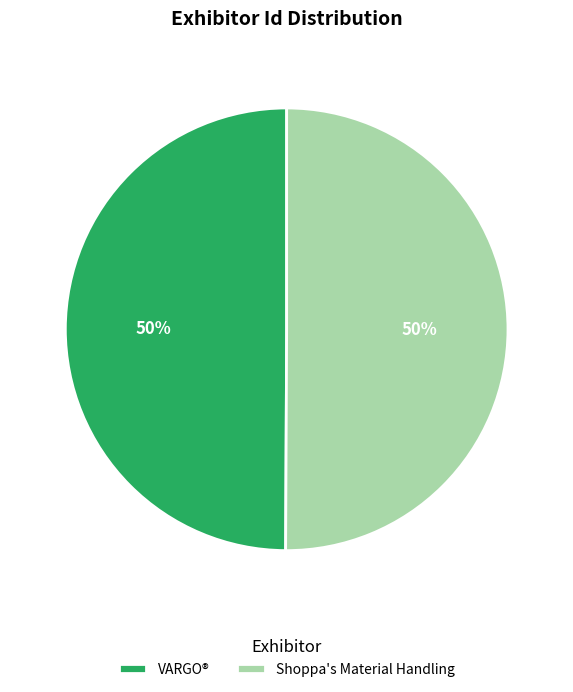

How many segments does this pie chart have?

2